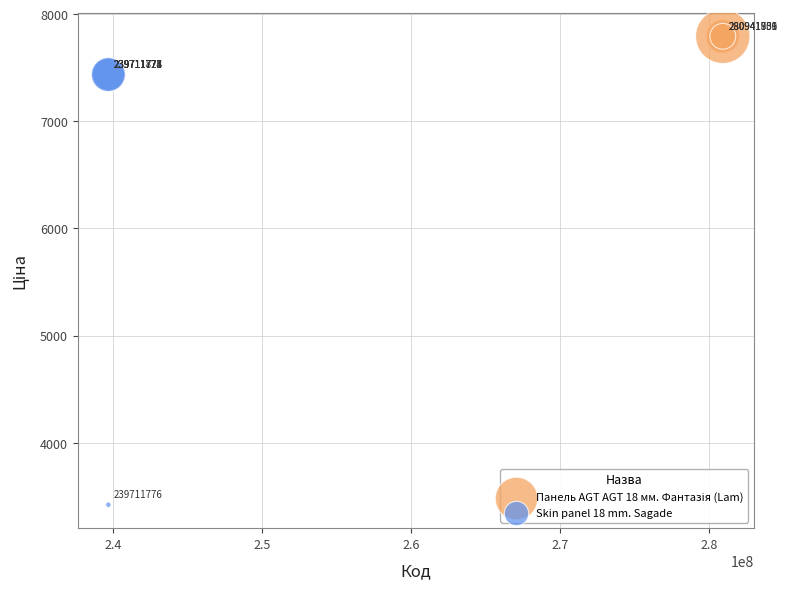

Which series contains the lowest Y value?

Skin panel 18 mm. Sagade